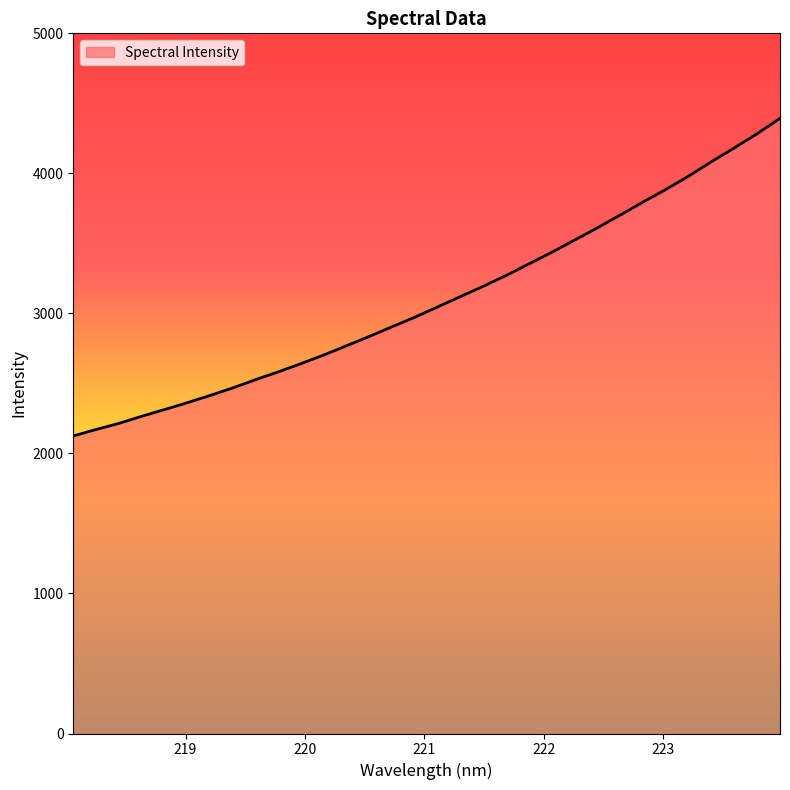

What is the smallest value displayed?

2124.8